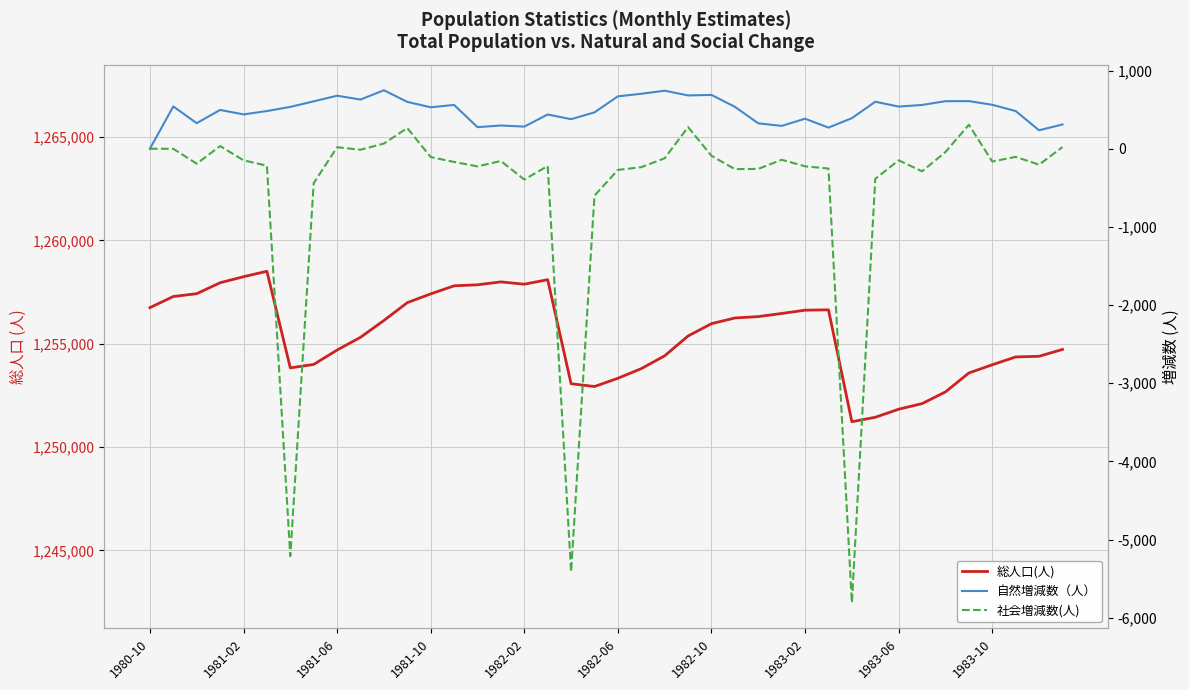

At 1983-02, list the series in order from smallest to largest.

社会増減数(人), 自然増減数（人）, 総人口(人)